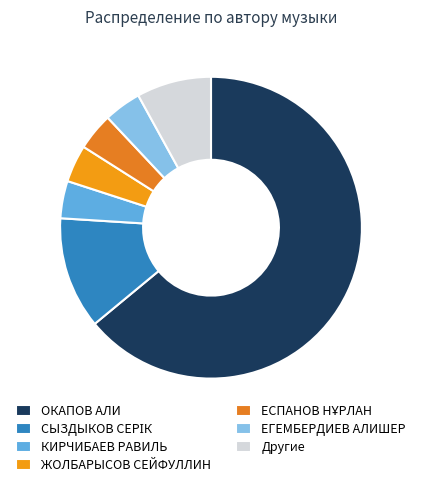

How many segments does this pie chart have?

7